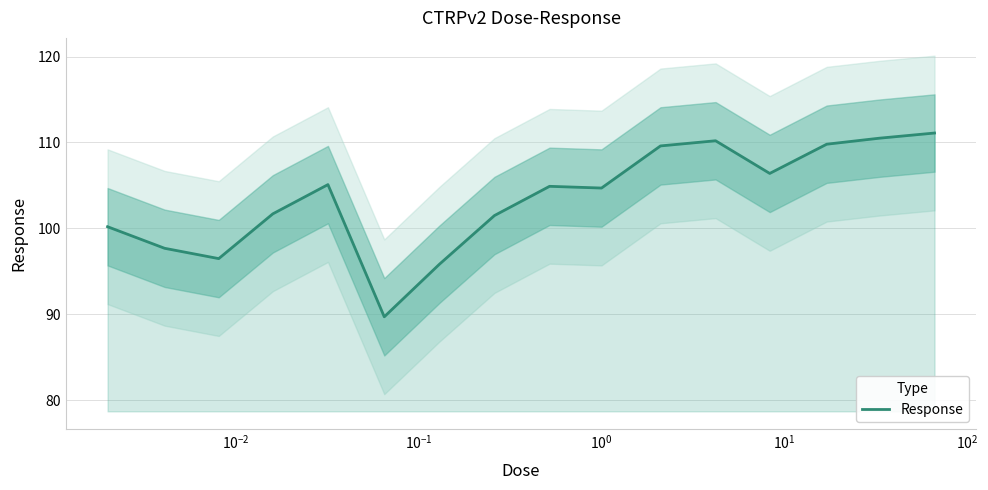

What is the highest value of the Response series?

111.1